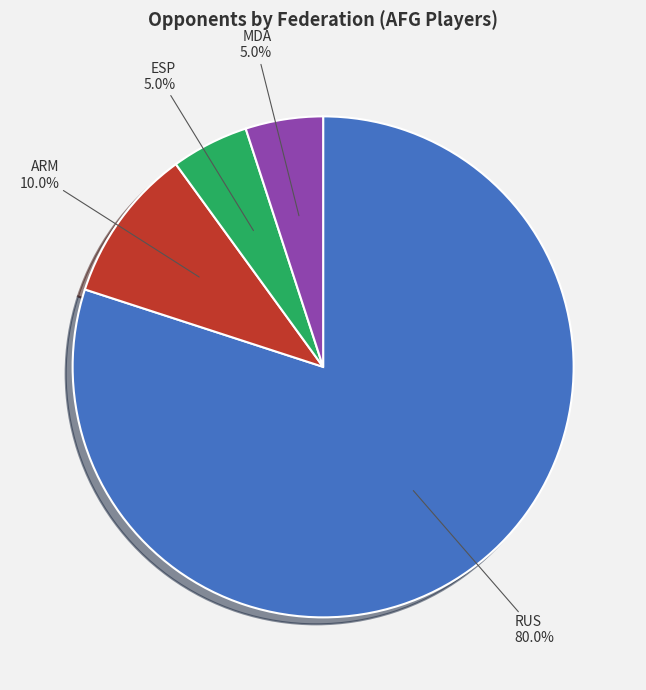

To the nearest percent, what is the difference between the ARM and MDA slice percentages?

5%